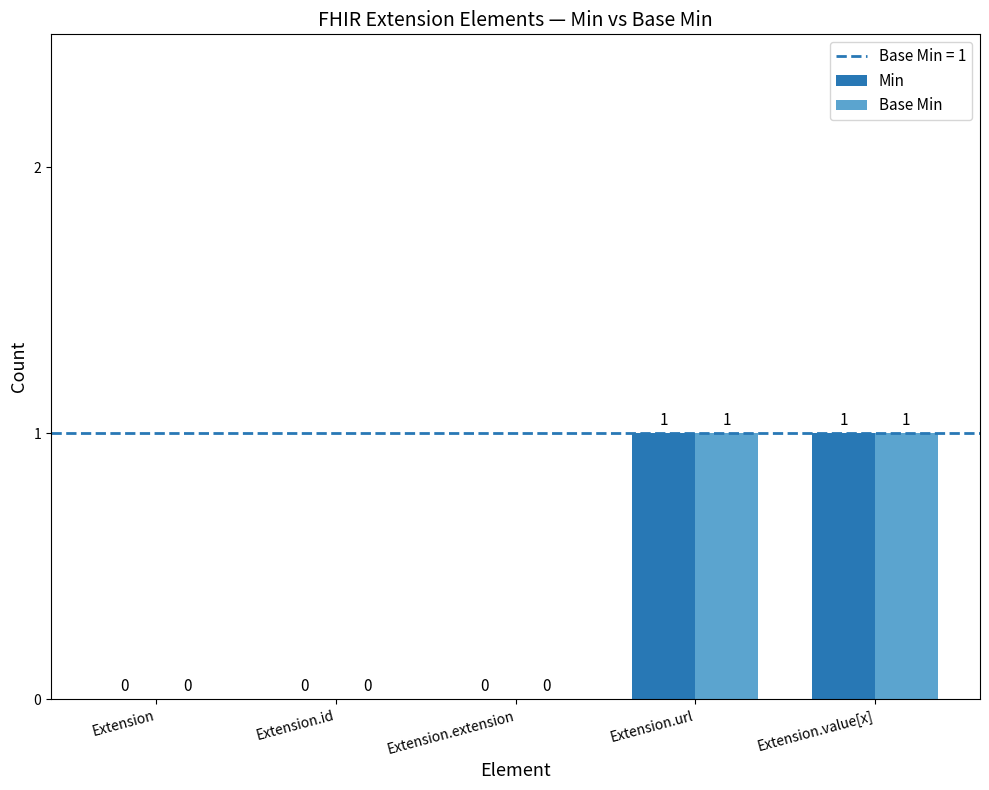

Is it true that Min equals 0 at Extension.url?

False